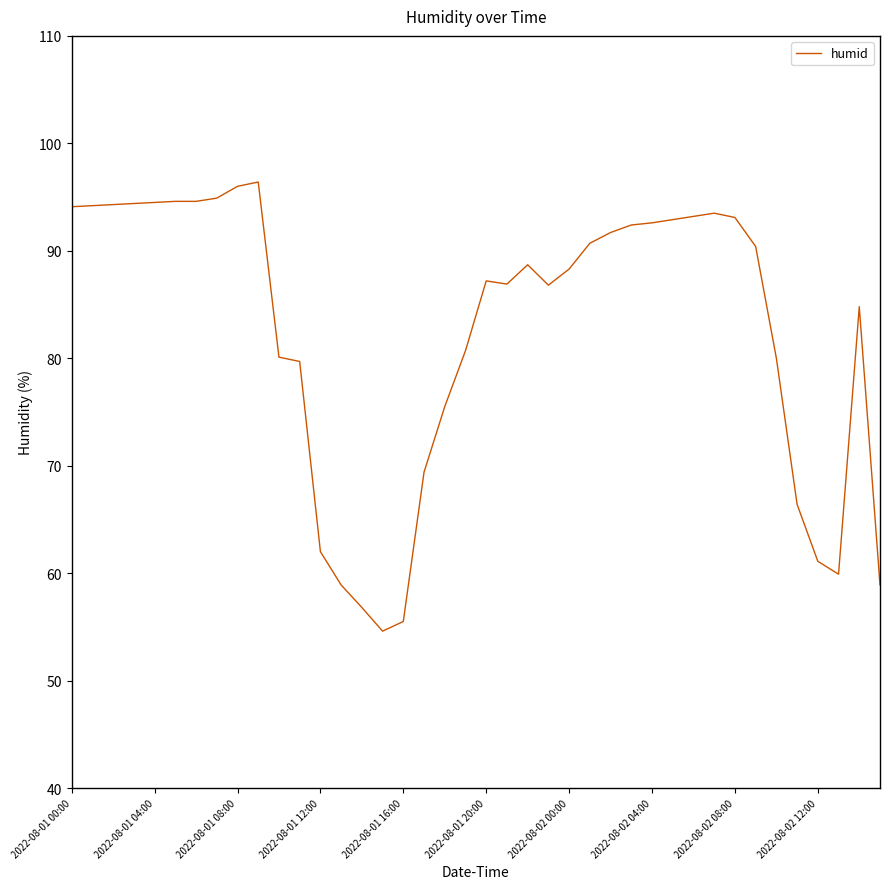

What is the greatest value displayed?

96.4